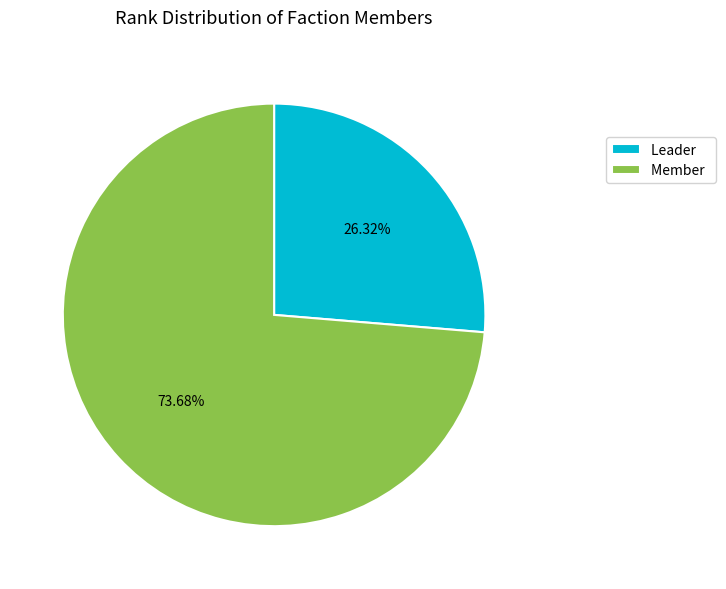

What percentage do Member and Leader together represent?

100.0%